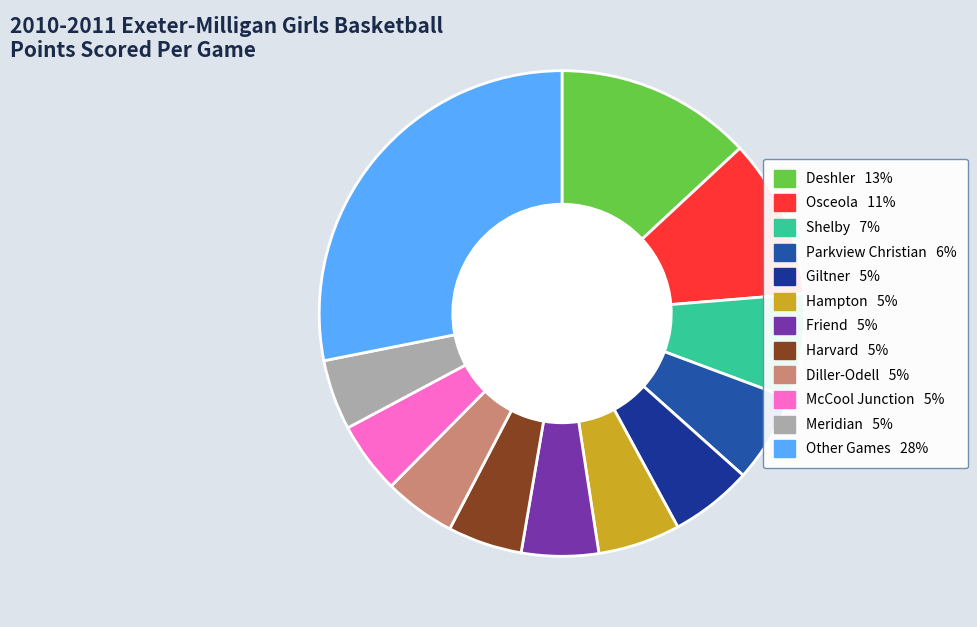

How many slices are in this pie chart?

12